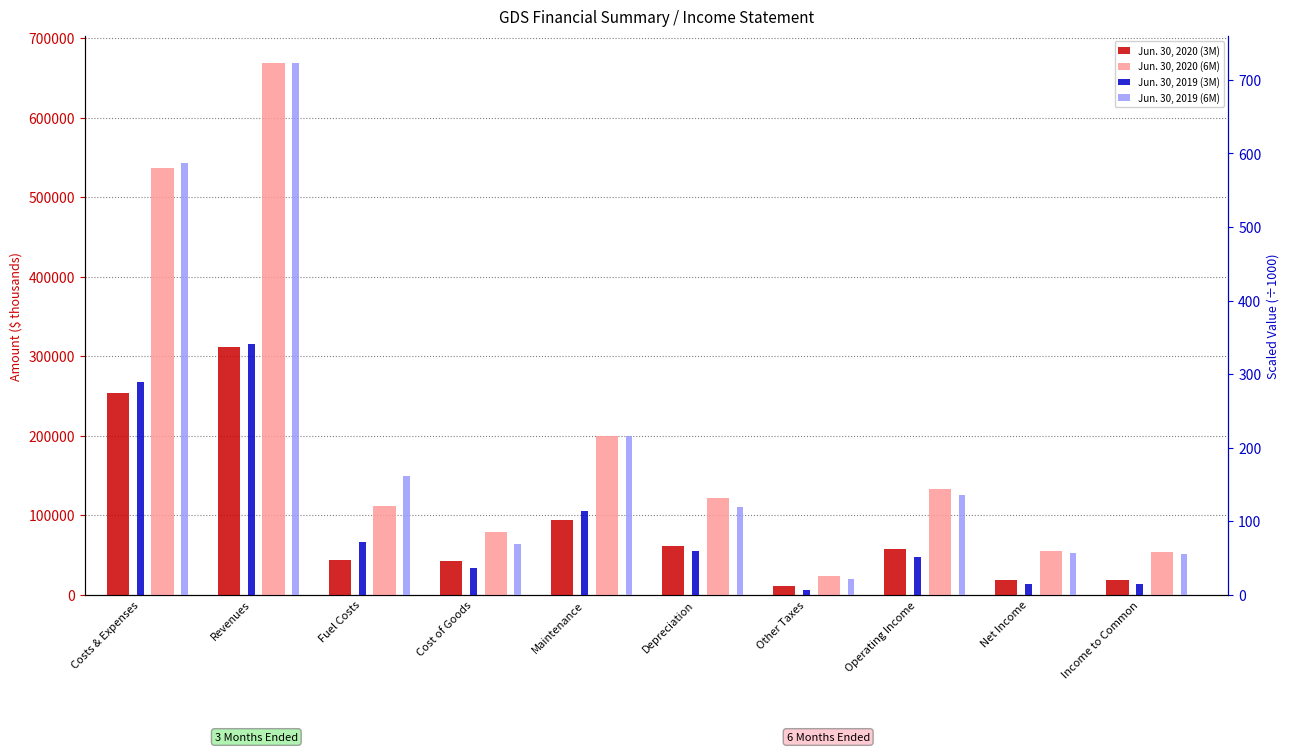

The Jun. 30, 2020 (3M) series shows 104752.4 at Depreciation. True or false?

False